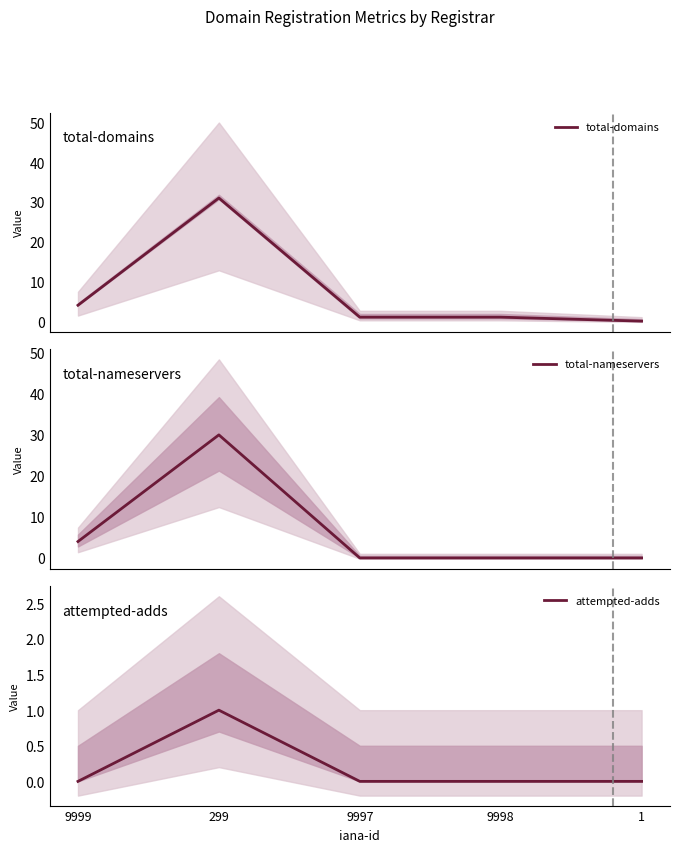

Reading left to right, transcribe all the data shown in this chart.

total-domains: 9999=4	299=31	9997=1	9998=1	1=0
total-nameservers: 9999=4	299=30	9997=0	9998=0	1=0
attempted-adds: 9999=0	299=1	9997=0	9998=0	1=0